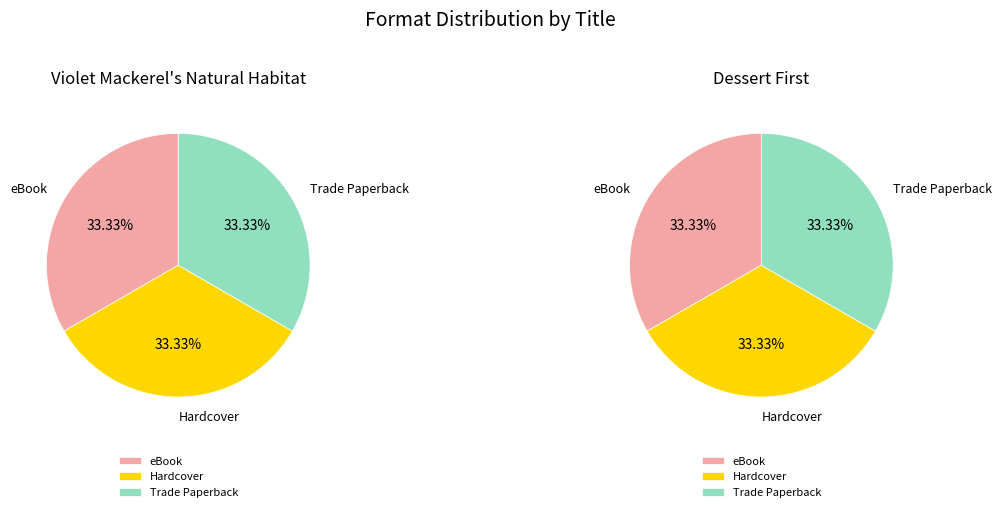

Between eBook and Trade Paperback, which is larger?

eBook